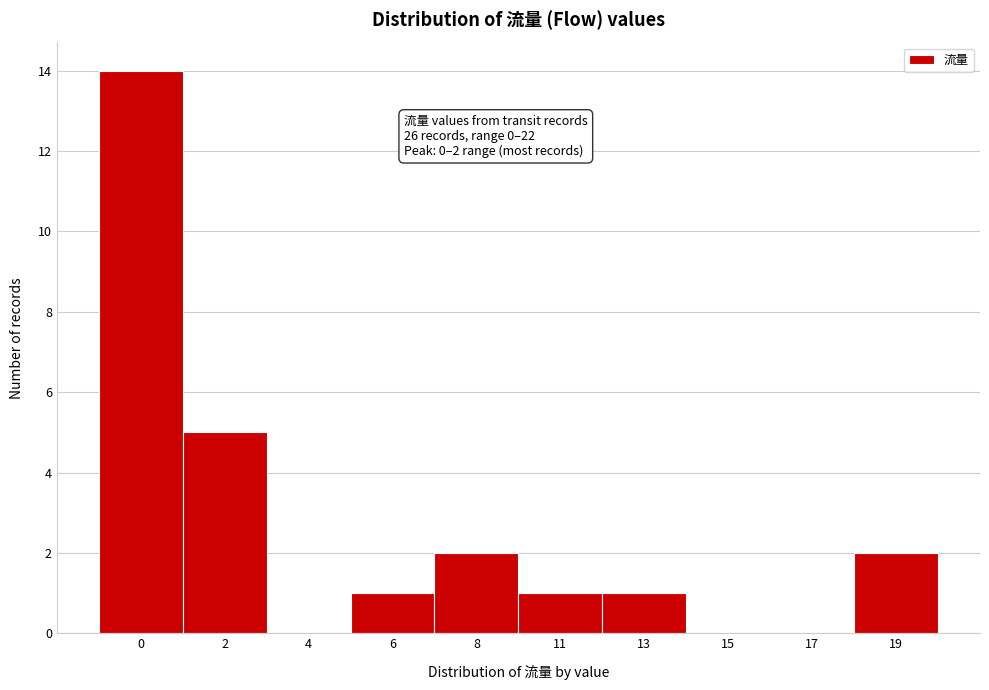

Reading right to left, extract all data points from this chart.

19=2	17=0	15=0	13=1	11=1	8=2	6=1	4=0	2=5	0=14